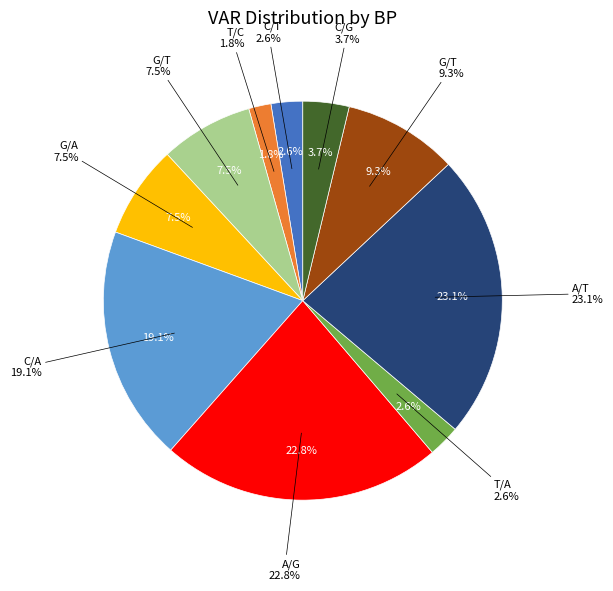

Is it true that C/G is 4% of the pie?

True